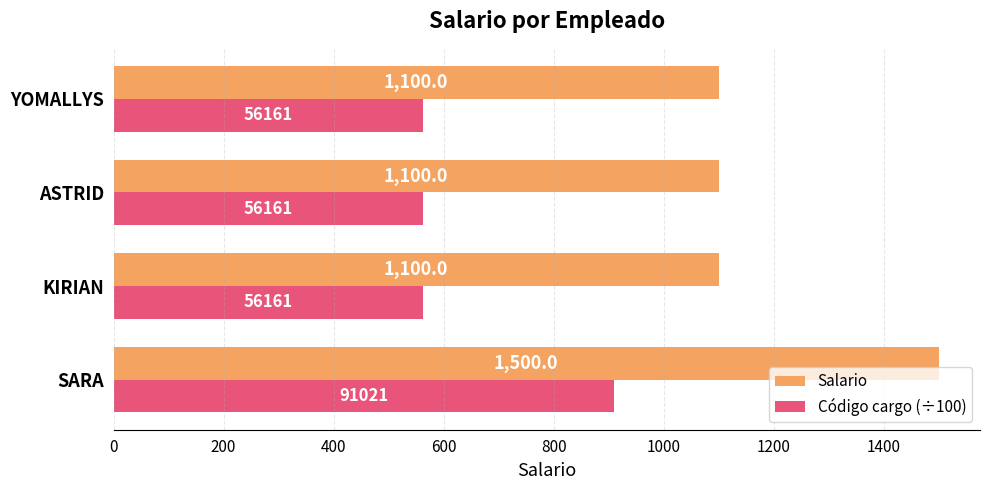

Between SARA and YOMALLYS, which series saw the biggest shift?

Salario